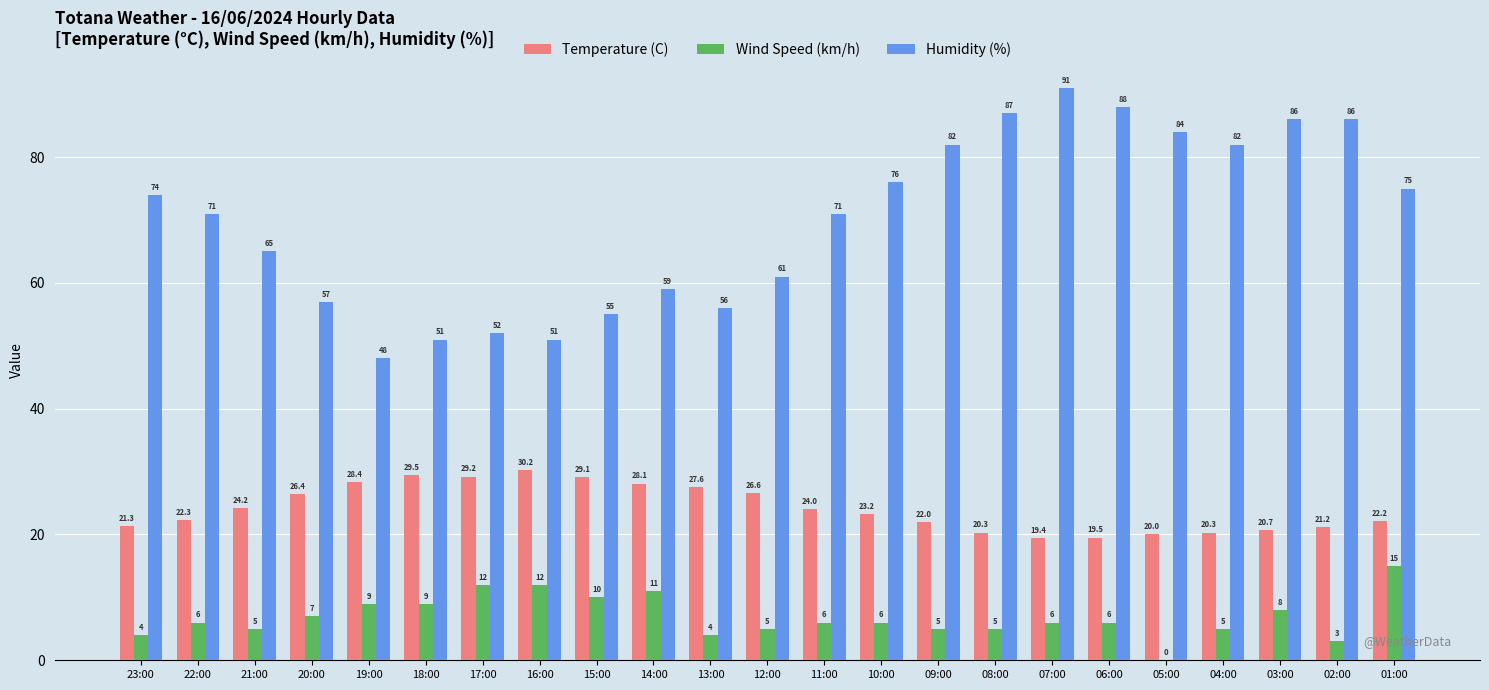

Reading left to right, transcribe all the data shown in this chart.

Temperature (C): 23:00=21.3	22:00=22.3	21:00=24.2	20:00=26.4	19:00=28.4	18:00=29.5	17:00=29.2	16:00=30.2	15:00=29.1	14:00=28.1	13:00=27.6	12:00=26.6	11:00=24.0	10:00=23.2	09:00=22.0	08:00=20.3	07:00=19.4	06:00=19.5	05:00=20.0	04:00=20.3	03:00=20.7	02:00=21.2	01:00=22.2
Wind Speed (km/h): 23:00=4.0	22:00=6.0	21:00=5.0	20:00=7.0	19:00=9.0	18:00=9.0	17:00=12.0	16:00=12.0	15:00=10.0	14:00=11.0	13:00=4.0	12:00=5.0	11:00=6.0	10:00=6.0	09:00=5.0	08:00=5.0	07:00=6.0	06:00=6.0	05:00=0.0	04:00=5.0	03:00=8.0	02:00=3.0	01:00=15.0
Humidity (%): 23:00=74.0	22:00=71.0	21:00=65.0	20:00=57.0	19:00=48.0	18:00=51.0	17:00=52.0	16:00=51.0	15:00=55.0	14:00=59.0	13:00=56.0	12:00=61.0	11:00=71.0	10:00=76.0	09:00=82.0	08:00=87.0	07:00=91.0	06:00=88.0	05:00=84.0	04:00=82.0	03:00=86.0	02:00=86.0	01:00=75.0